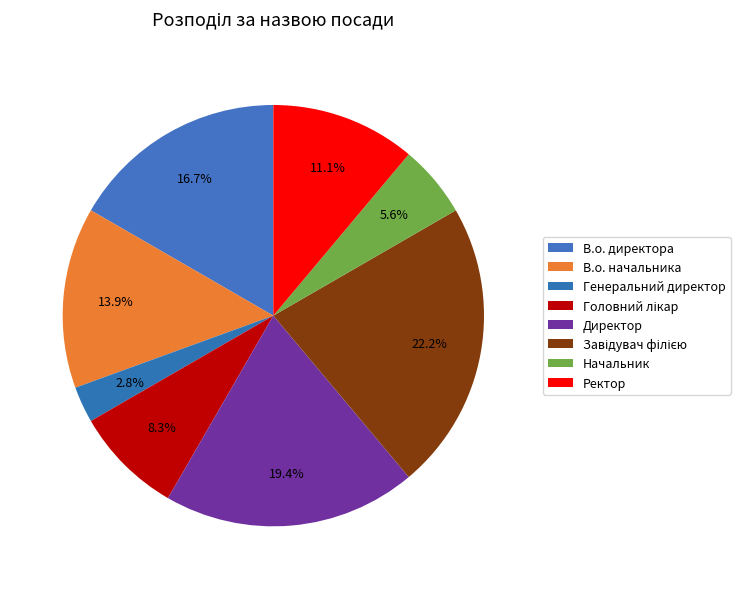

Which has a higher value, В.о. директора or Головний лікар?

В.о. директора